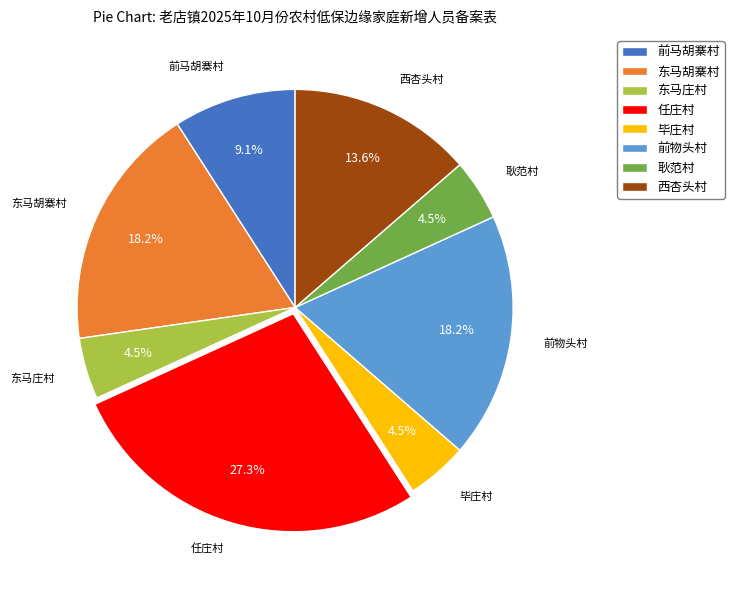

How many segments does this pie chart have?

8